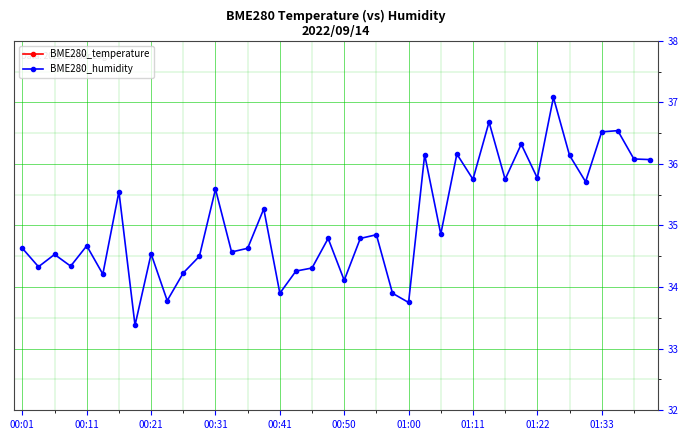

How many lines are shown in the chart?

2